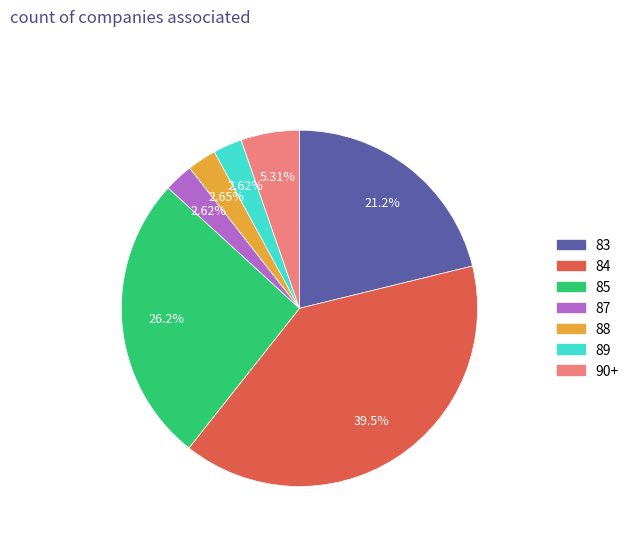

Is there any slice that represents more than half of the pie?

No